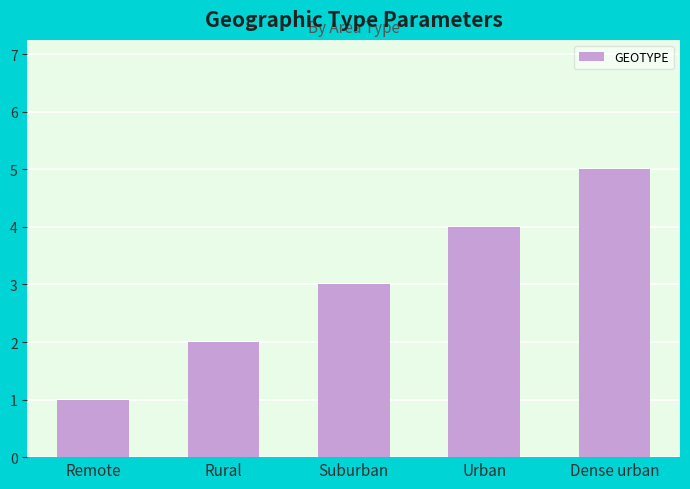

Rank the categories by value from lowest to highest.

Remote, Rural, Suburban, Urban, Dense urban